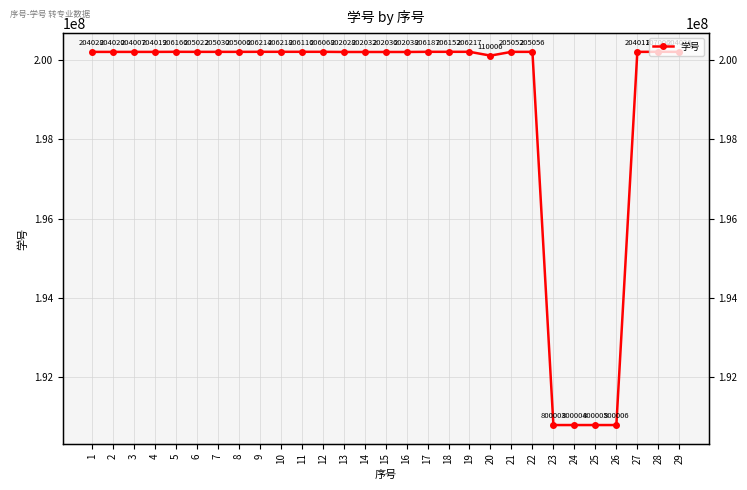

Read the value at 21.

200205052